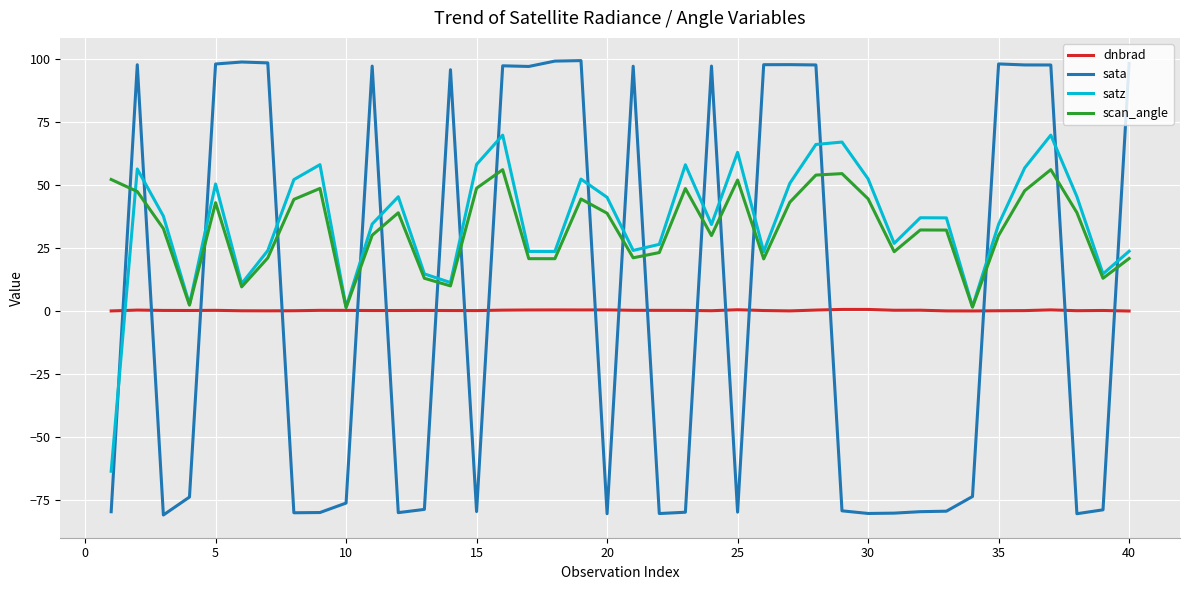

What is the lowest value of the satz series?

-63.4